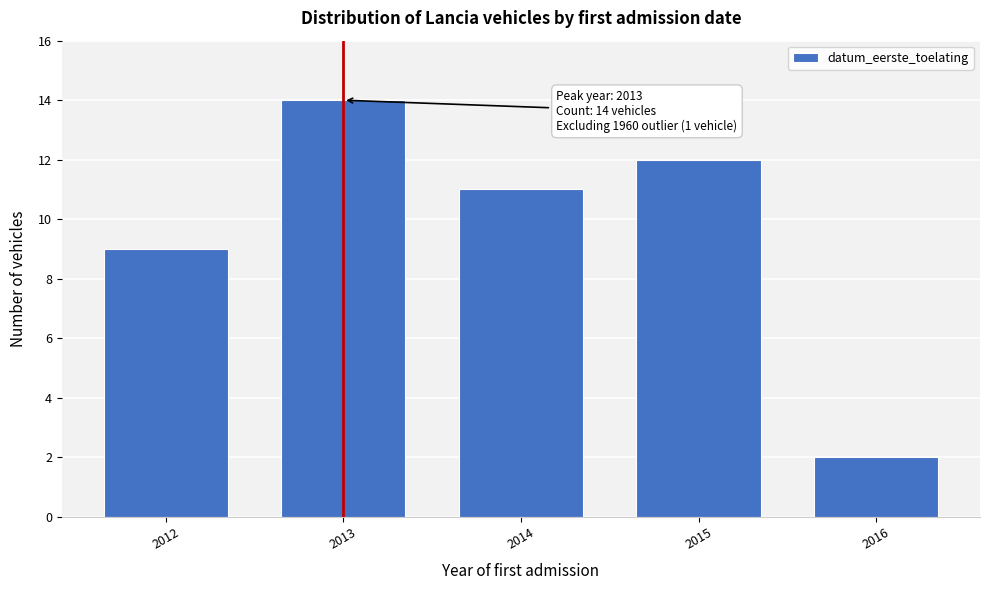

Reading left to right, list all the values displayed in this chart.

9	14	11	12	2